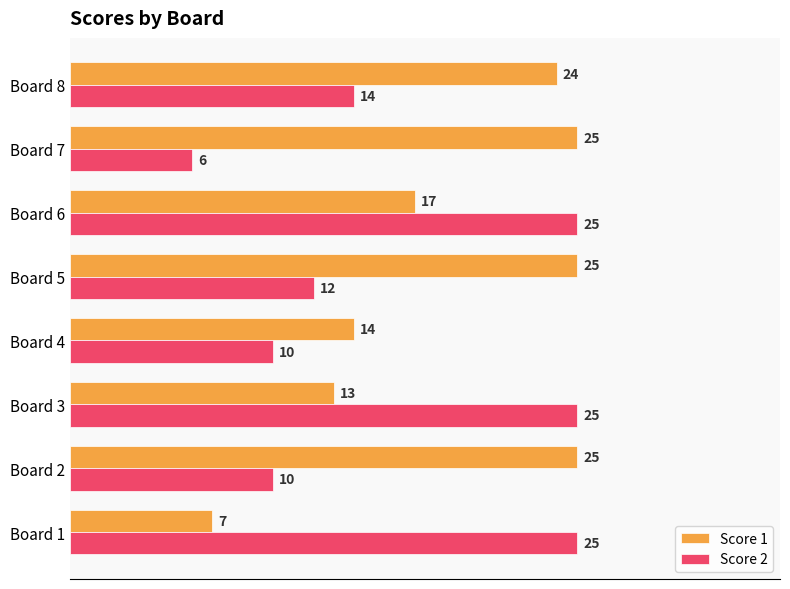

Rank the series at Board 2 from lowest to highest value.

Score 2, Score 1